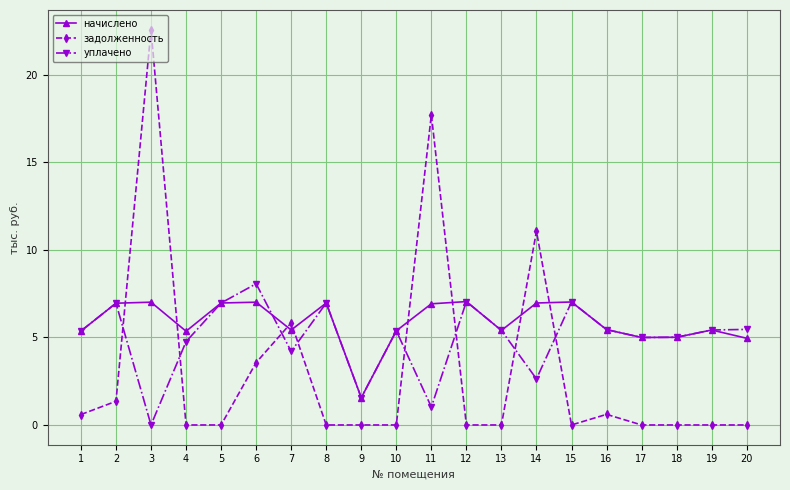

Rank the series by their maximum value, from lowest to highest.

начислено, уплачено, задолженность